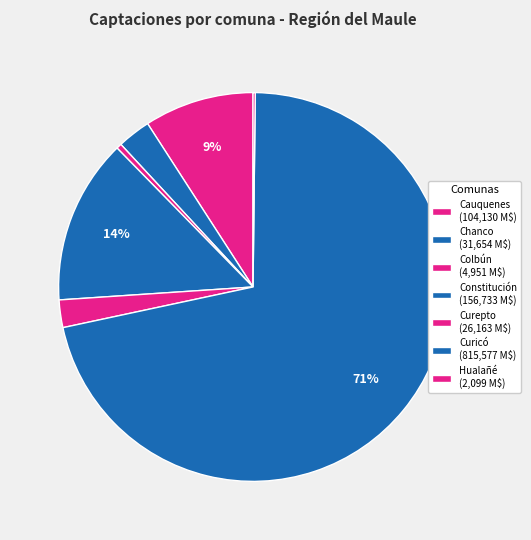

What percentage do Curepto and Constitución together represent?

16.0%